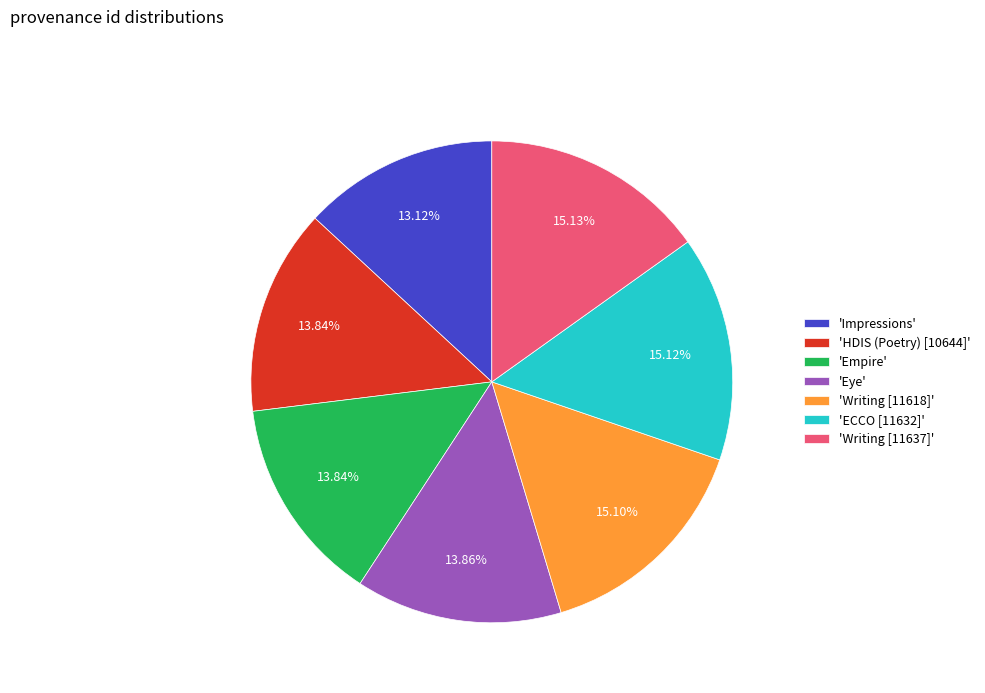

What is the smallest slice in the pie chart?

'Impressions'